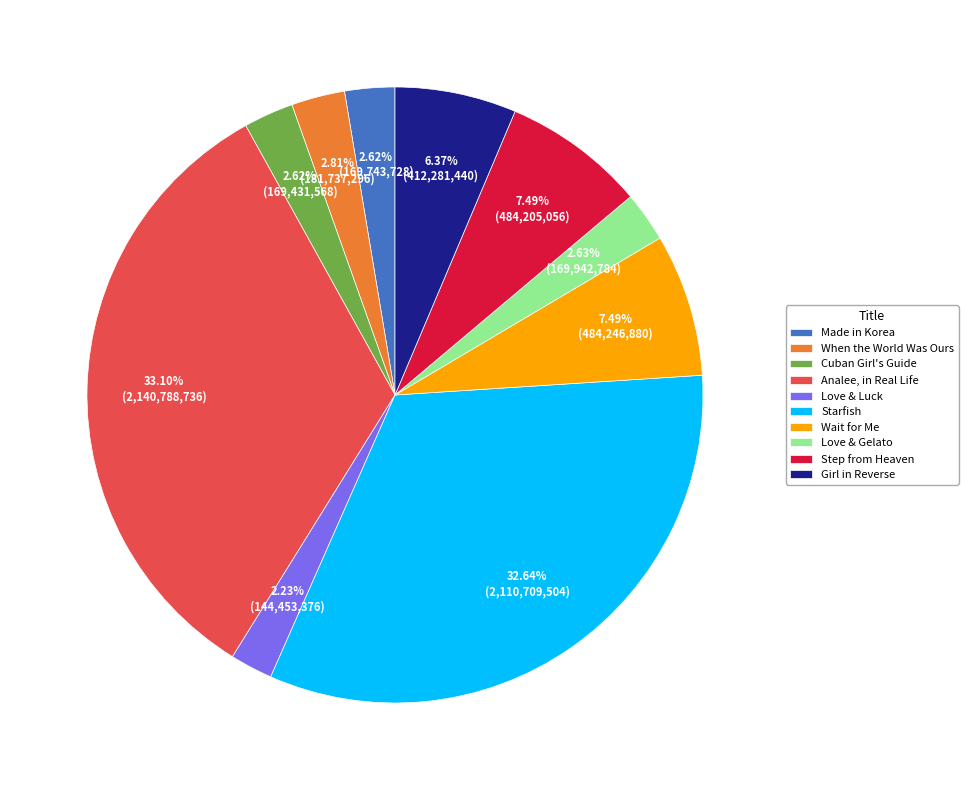

What percentage is the Step from Heaven slice, to the nearest percent?

7%